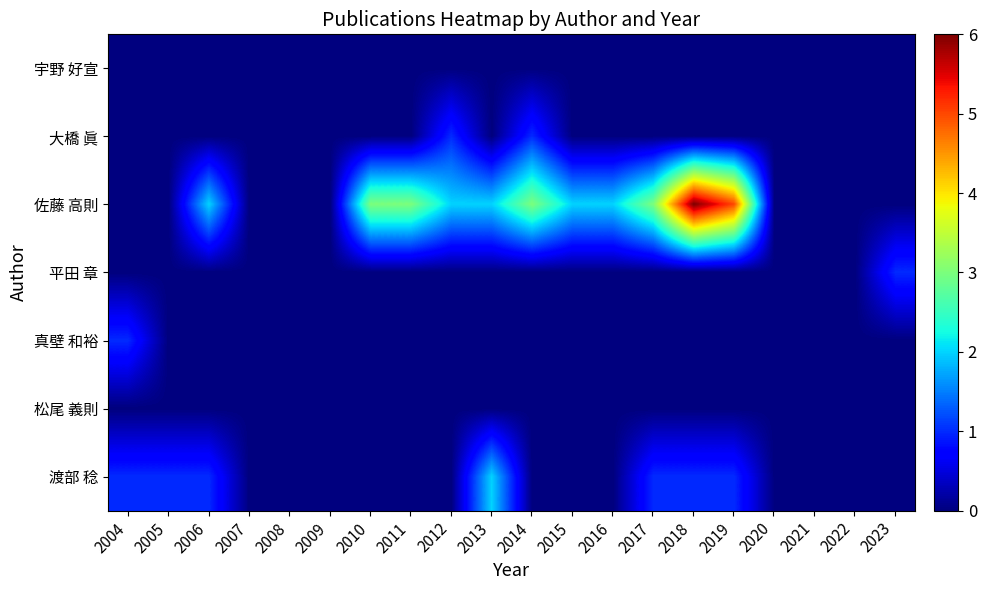

Reading left to right, transcribe all the data shown in this chart.

宇野 好宣: 2004=0	2005=0	2006=0	2007=0	2008=0	2009=0	2010=0	2011=0	2012=0	2013=0	2014=0	2015=0	2016=0	2017=0	2018=0	2019=0	2020=0	2021=0	2022=0	2023=0
大橋 眞: 2004=0	2005=0	2006=0	2007=0	2008=0	2009=0	2010=0	2011=0	2012=1	2013=0	2014=1	2015=0	2016=0	2017=0	2018=0	2019=0	2020=0	2021=0	2022=0	2023=0
佐藤 高則: 2004=0	2005=0	2006=2	2007=0	2008=0	2009=0	2010=3	2011=3	2012=2	2013=2	2014=3	2015=2	2016=2	2017=3	2018=6	2019=5	2020=0	2021=0	2022=0	2023=0
平田 章: 2004=0	2005=0	2006=0	2007=0	2008=0	2009=0	2010=0	2011=0	2012=0	2013=0	2014=0	2015=0	2016=0	2017=0	2018=0	2019=0	2020=0	2021=0	2022=0	2023=1
真壁 和裕: 2004=1	2005=0	2006=0	2007=0	2008=0	2009=0	2010=0	2011=0	2012=0	2013=0	2014=0	2015=0	2016=0	2017=0	2018=0	2019=0	2020=0	2021=0	2022=0	2023=0
松尾 義則: 2004=0	2005=0	2006=0	2007=0	2008=0	2009=0	2010=0	2011=0	2012=0	2013=0	2014=0	2015=0	2016=0	2017=0	2018=0	2019=0	2020=0	2021=0	2022=0	2023=0
渡部 稔: 2004=1	2005=1	2006=1	2007=0	2008=0	2009=0	2010=0	2011=0	2012=0	2013=2	2014=0	2015=0	2016=0	2017=1	2018=1	2019=1	2020=0	2021=0	2022=0	2023=0